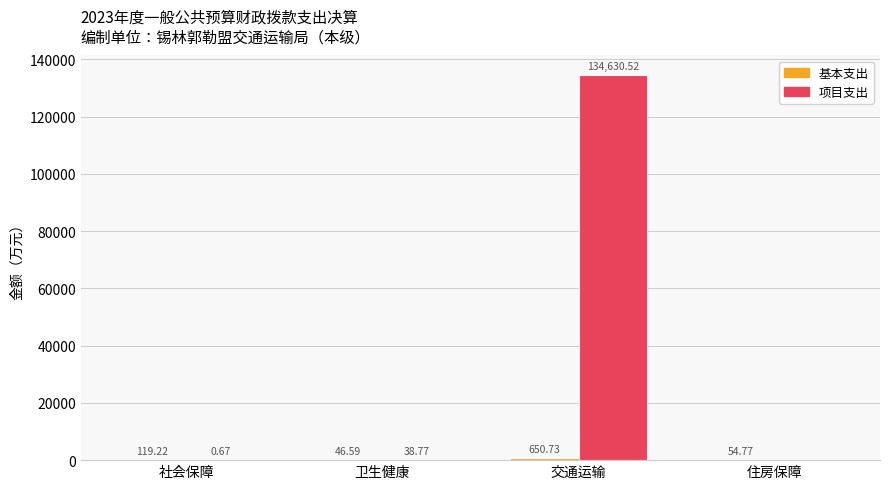

At which label is 项目支出 closest to 67315?

卫生健康